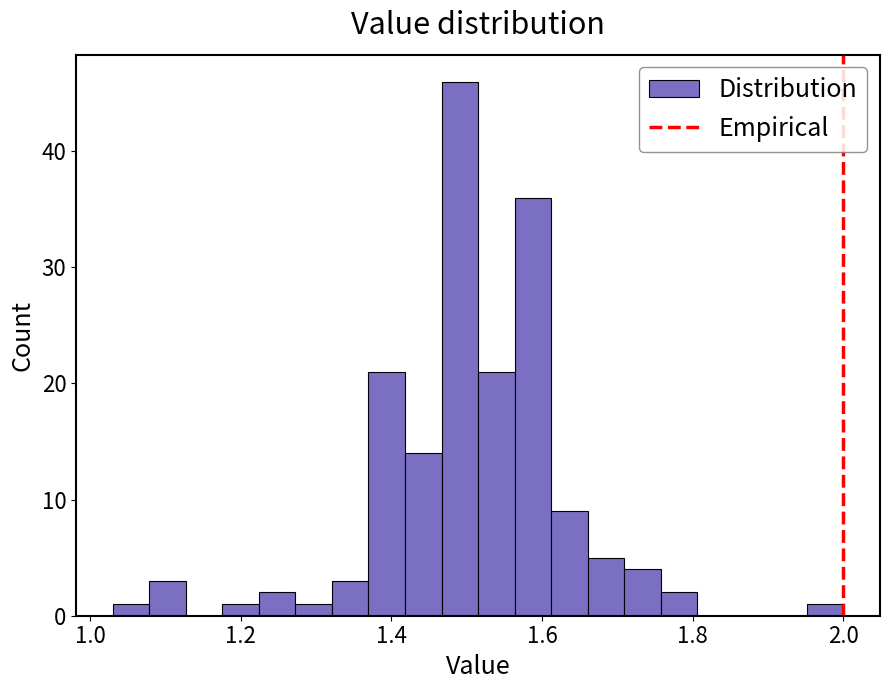

Around what value on the x-axis is the tallest bar? Give the approximate position of its centre, as read against the axis.

1.50